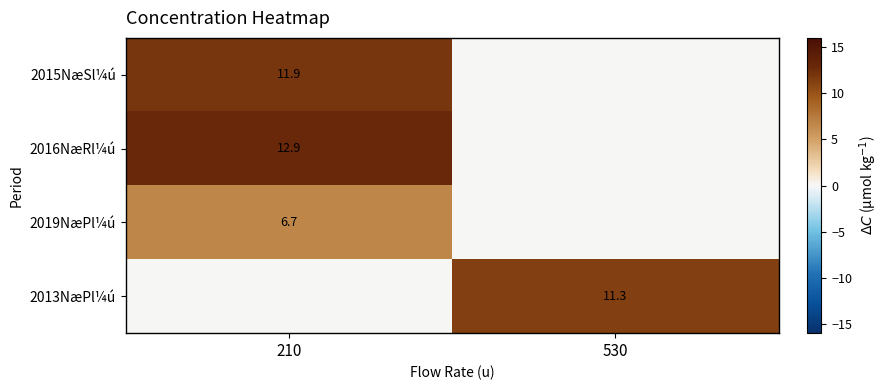

The 2019NæPl¼ú series shows 6.7 at 210. True or false?

True